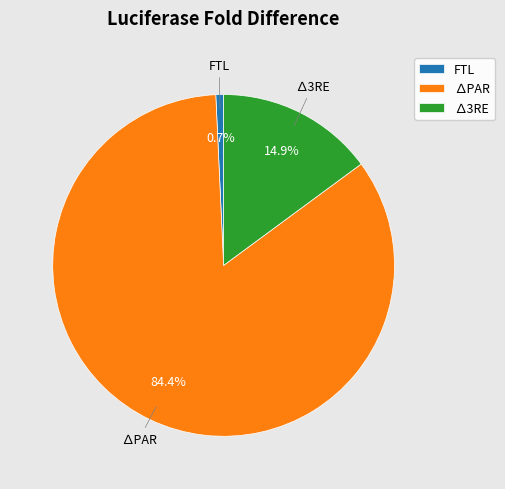

The ∆PAR slice represents 77% of the pie. True or false?

False